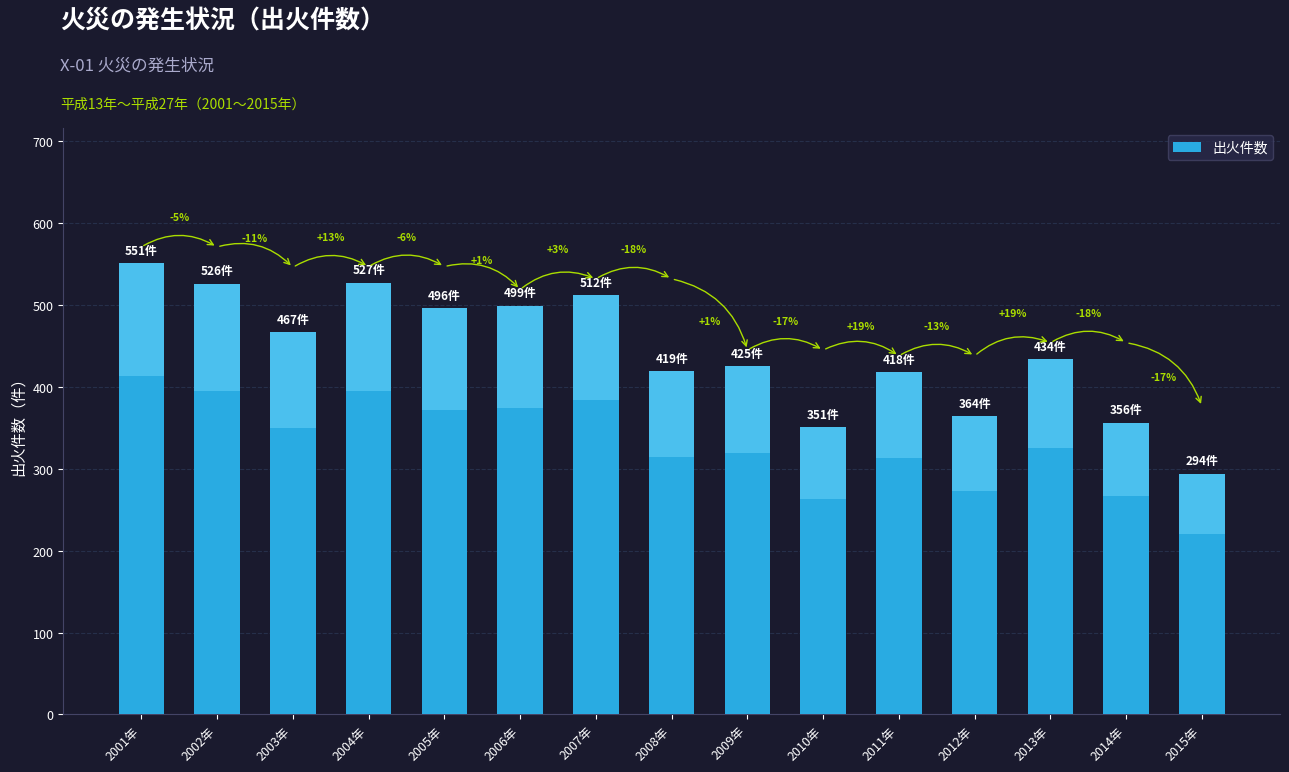

Is it true that the value at 2009年 is 151?

False